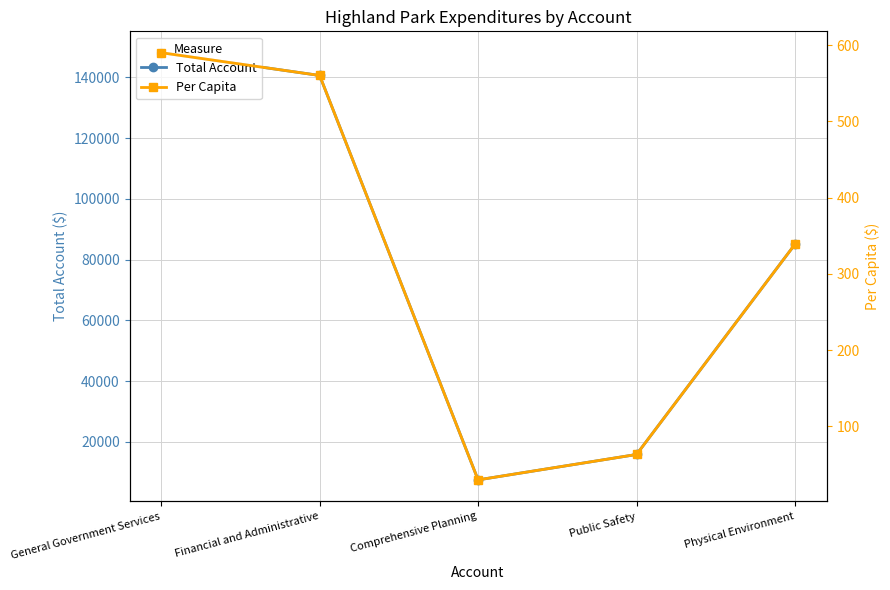

Where does the Per Capita series first go above 338?

General Government Services